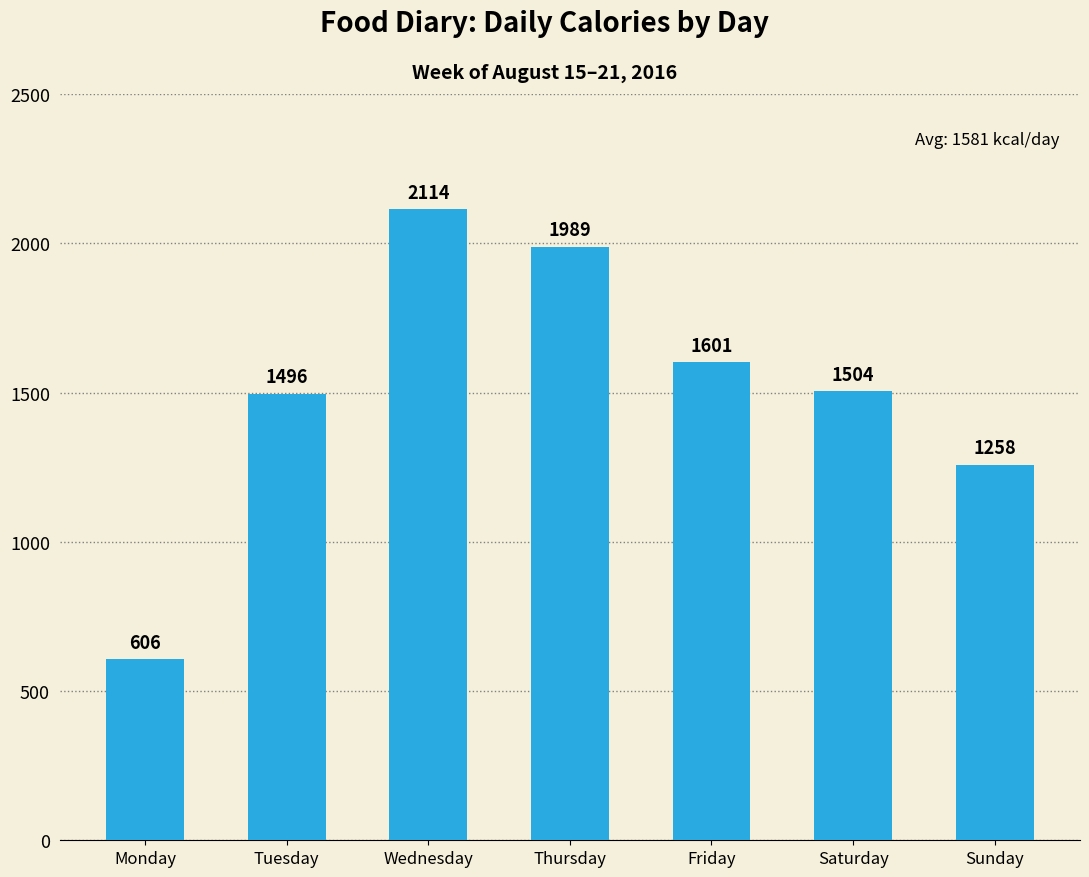

Rank the categories by value from highest to lowest.

Wednesday, Thursday, Friday, Saturday, Tuesday, Sunday, Monday